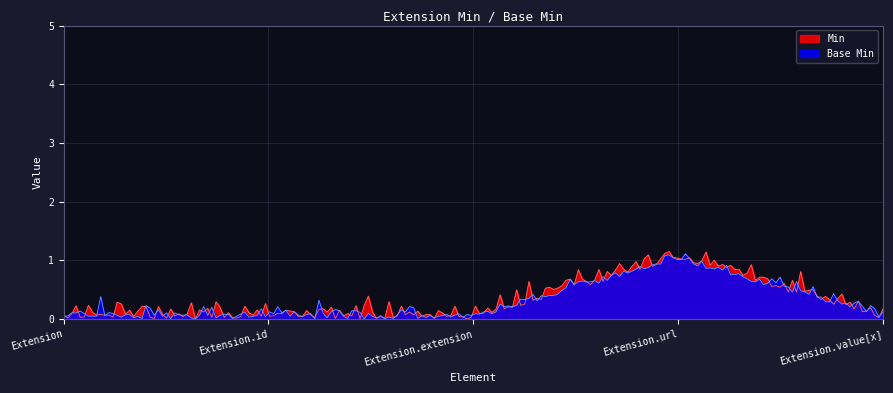

What is the label of the 4th point from the right?

Extension.id